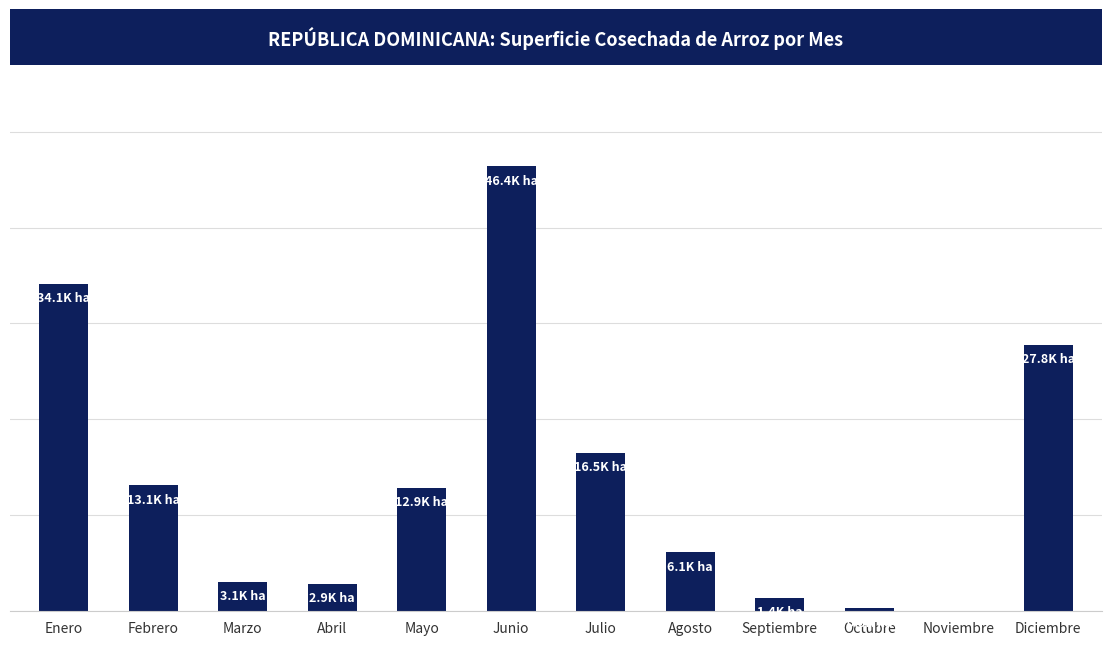

True or false: the data shows 2163.5 at Septiembre.

False